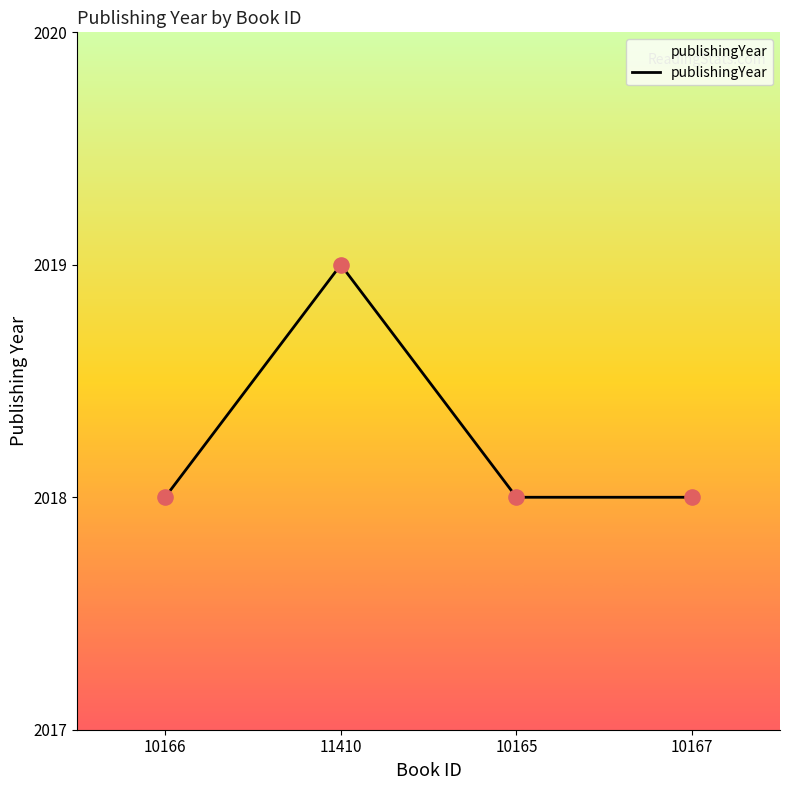

Approximately how many times larger is the value at 10167 compared to 10165?

1.0